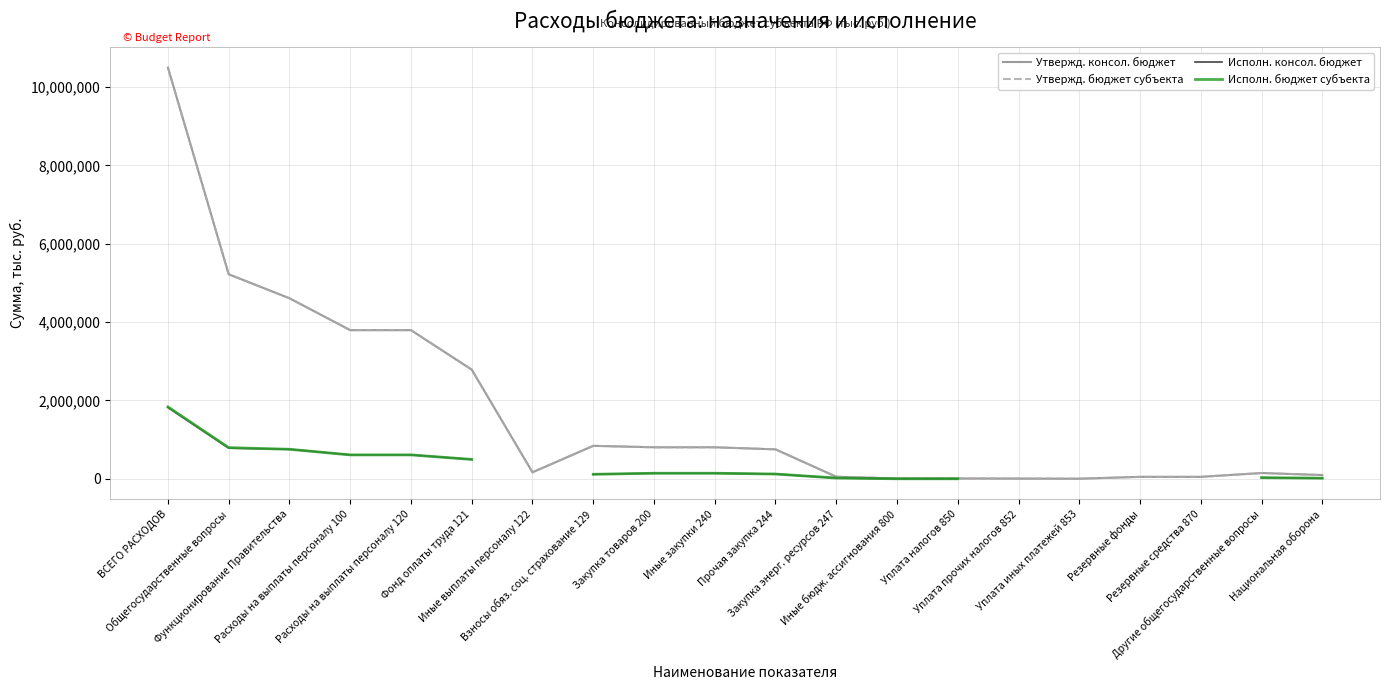

Is it true that Исполн. бюджет субъекта equals 171191.0 at Прочая закупка 244?

False